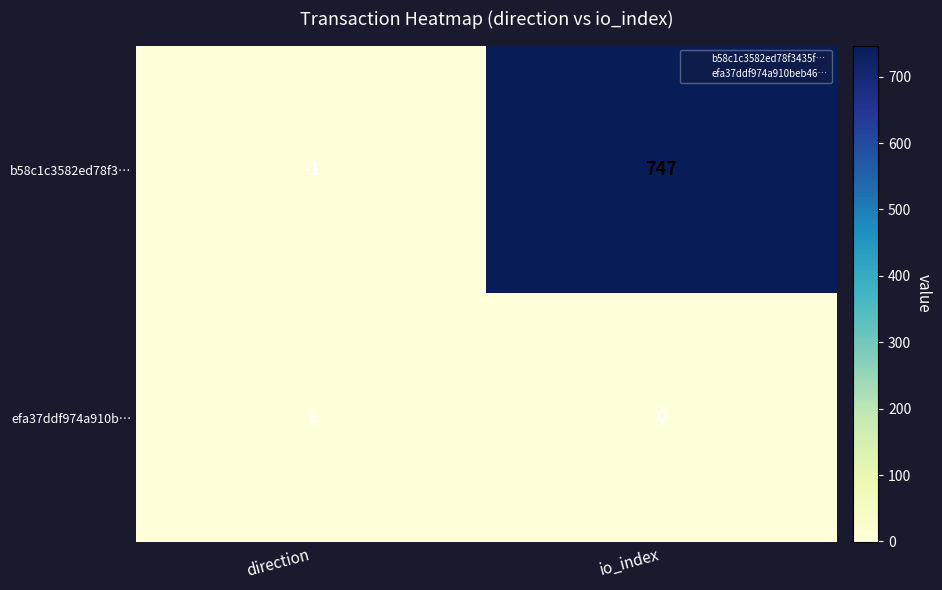

True or false: b58c1c3582ed78f3… has a value of 171 at io_index.

False